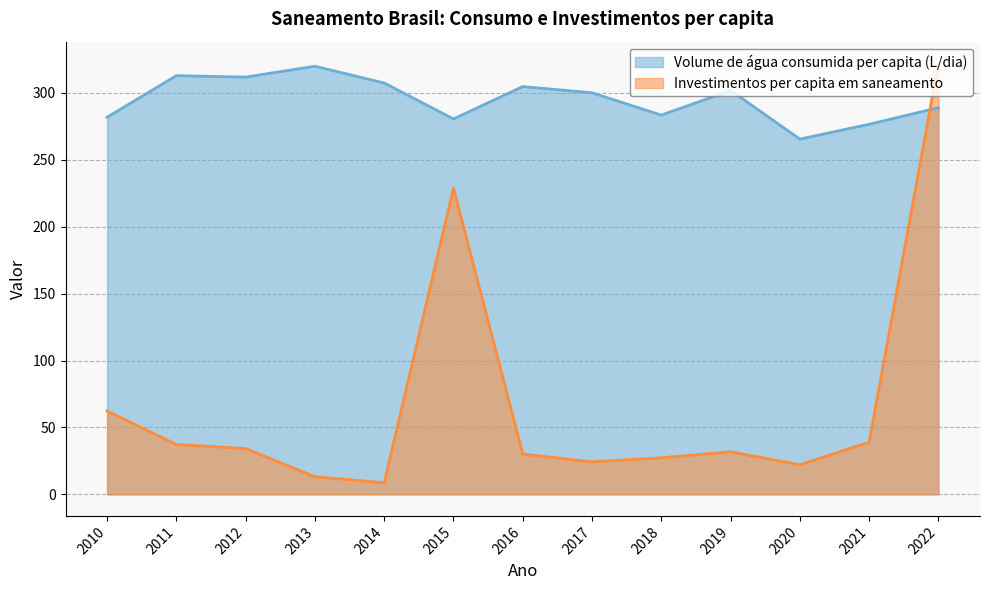

Between 2020 and 2022, which is larger?

2022